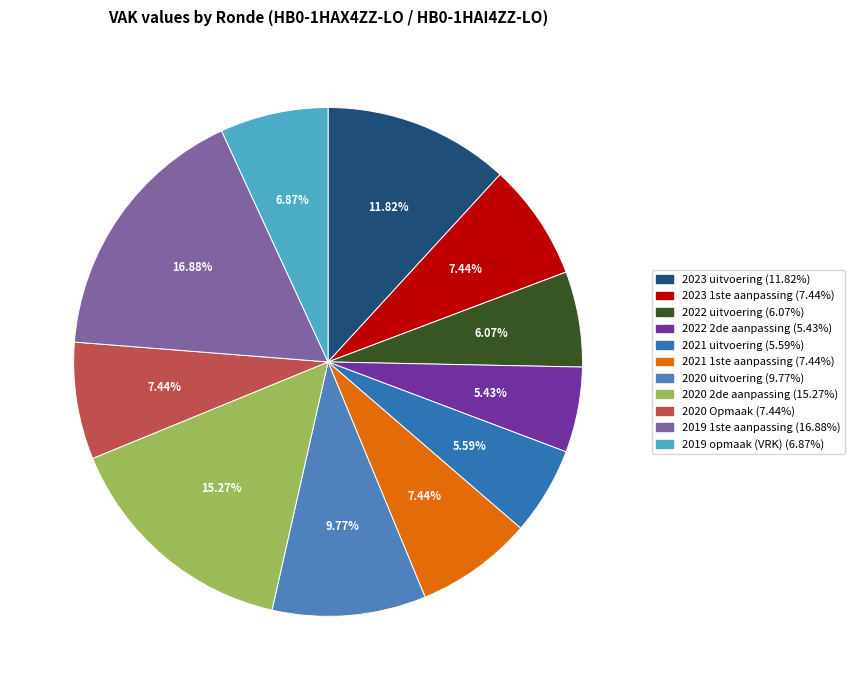

True or false: 2023 uitvoering accounts for 1% of the total.

False